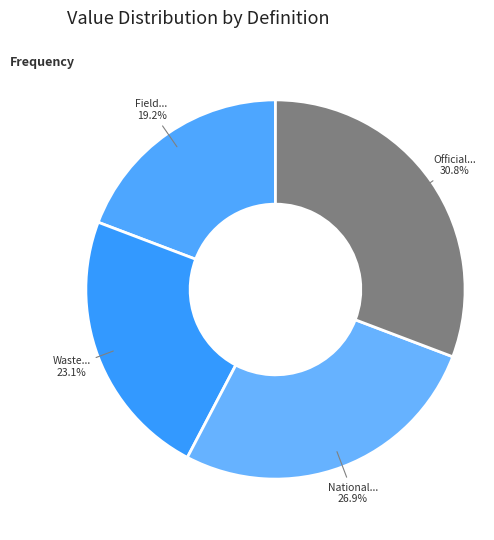

How many slices are in this pie chart?

4